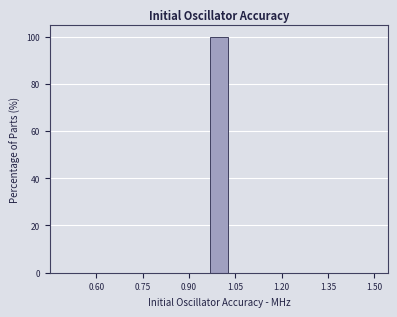

Read against the x-axis, roughly where is the centre of the tallest bar?

1.00